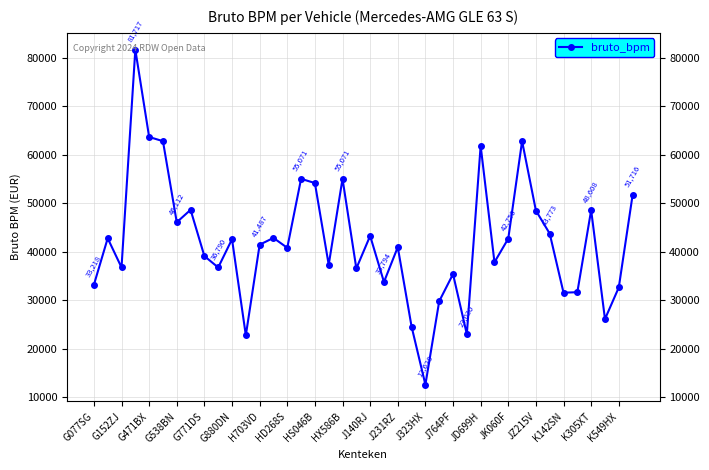

What is the value of the 38th point from the left?

26150